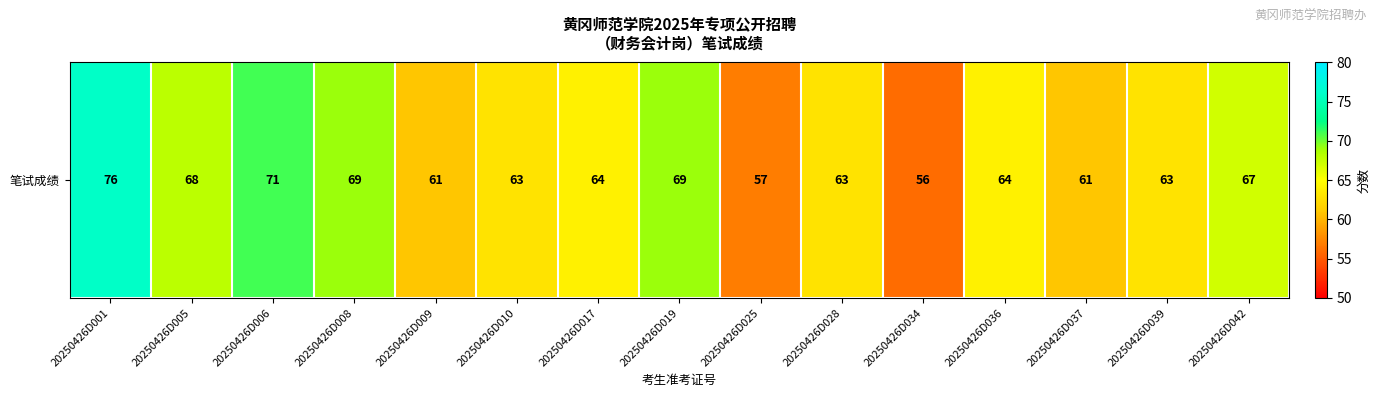

True or false: the data shows 102 at 20250426D039.

False